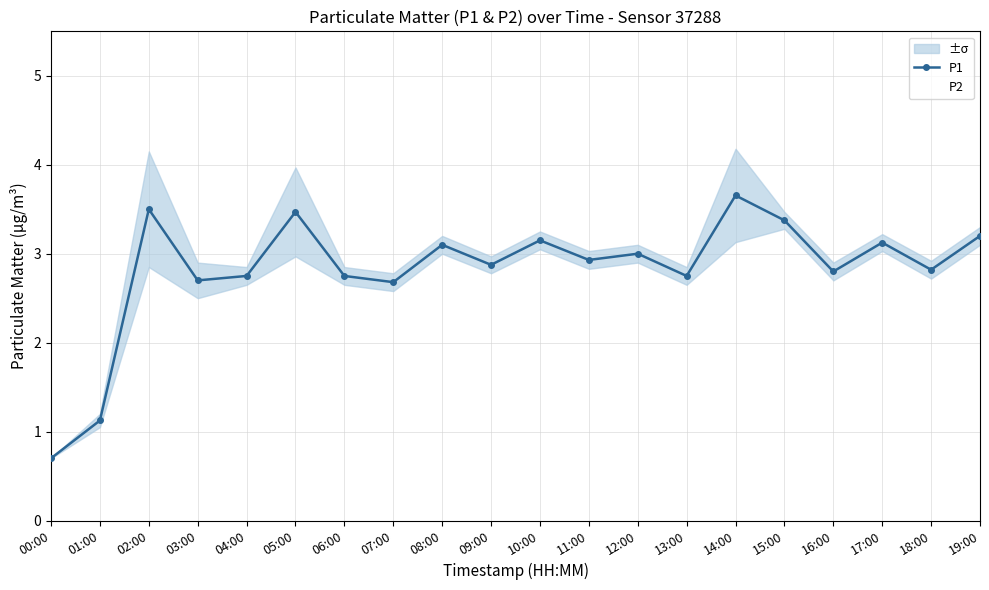

How many categories are shown in the chart?

20